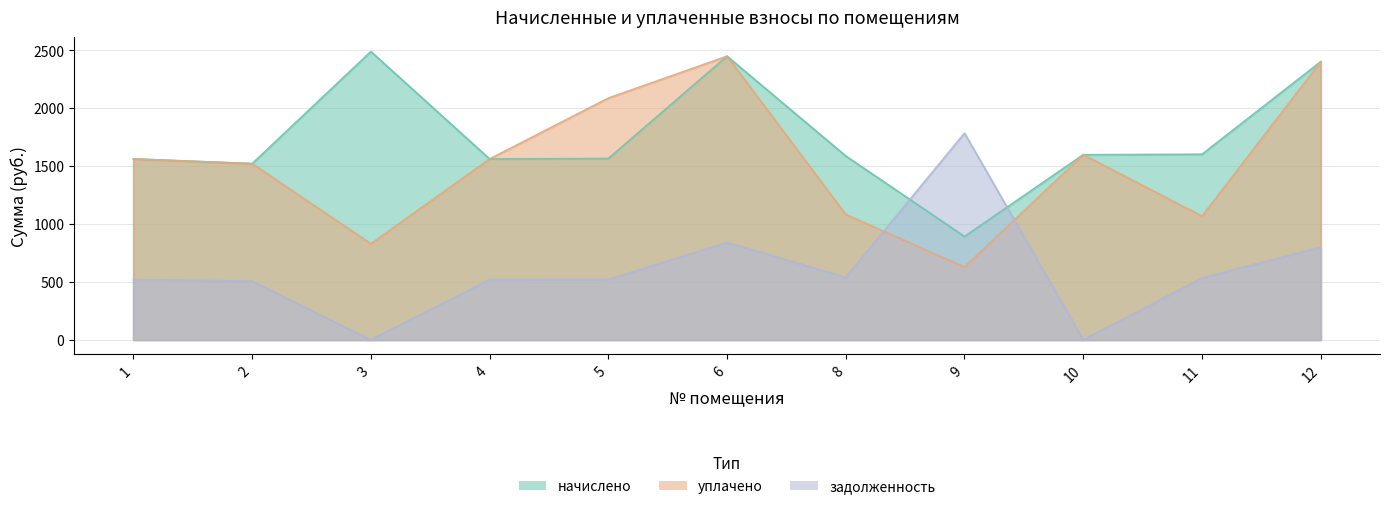

How many series are shown in this chart?

3